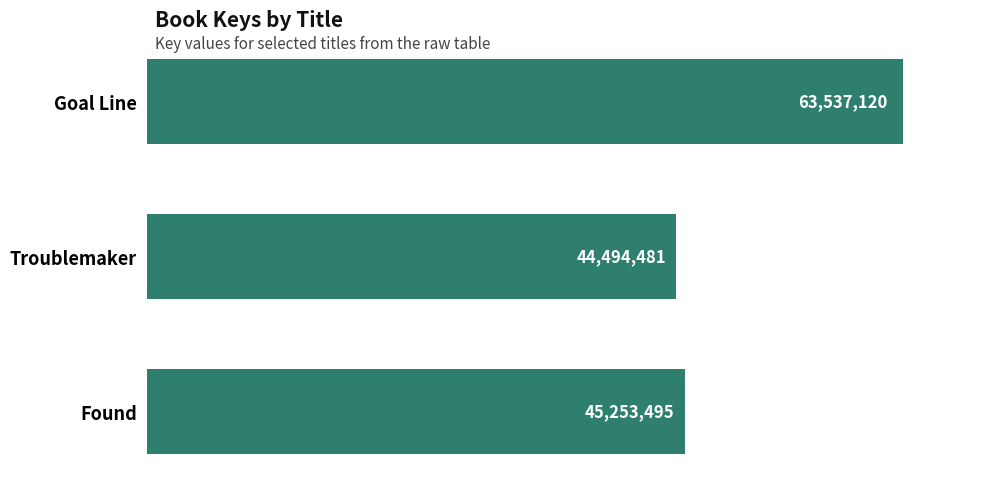

Rank the categories by value from lowest to highest.

Troublemaker, Found, Goal Line